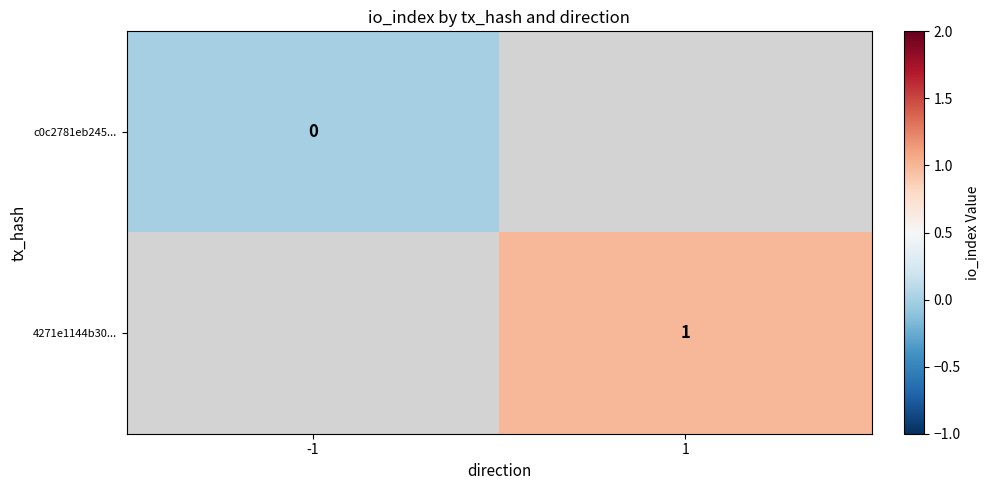

At how many categories does at least one series exceed 0?

1